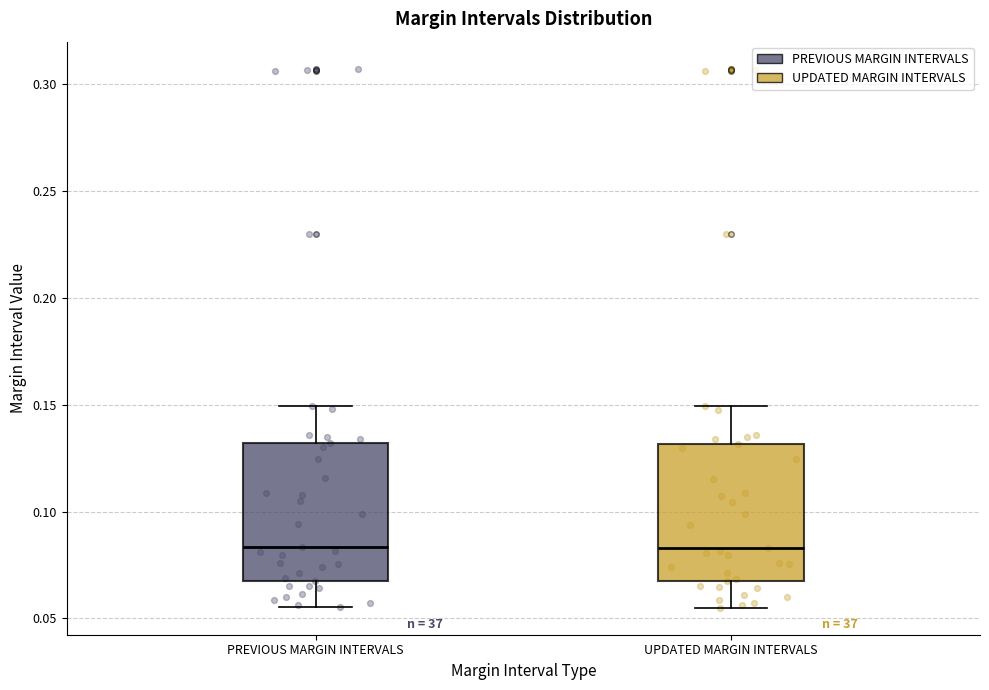

Where is the upper edge of the box for UPDATED MARGIN INTERVALS on the y-axis? The values are not printed on the chart, so give them approximately, as read against the axis.

0.130